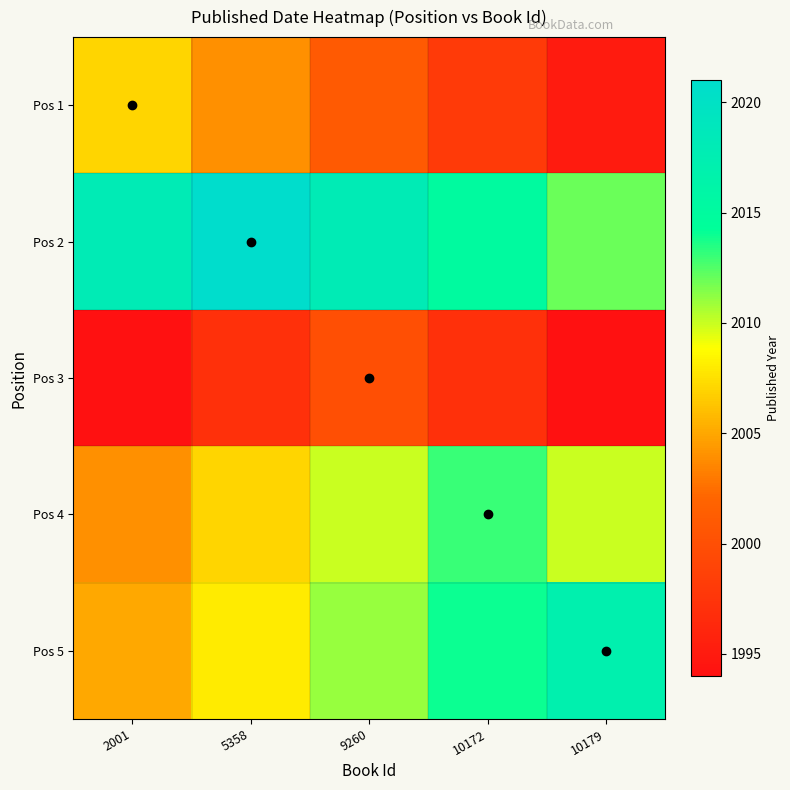

List the series in order of their peak value, highest first.

Pos 2, Pos 5, Pos 4, Pos 1, Pos 3